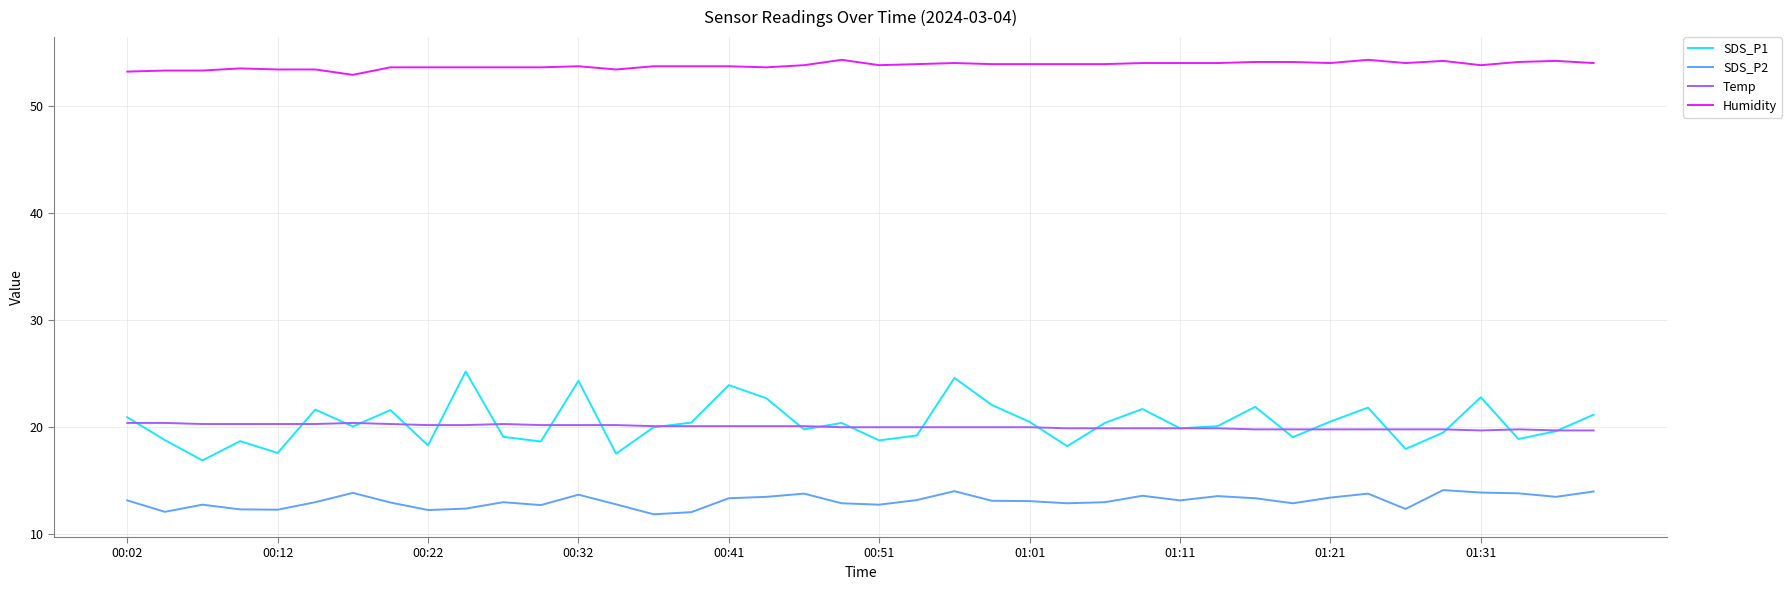

Which series has the largest total across all categories?

Humidity